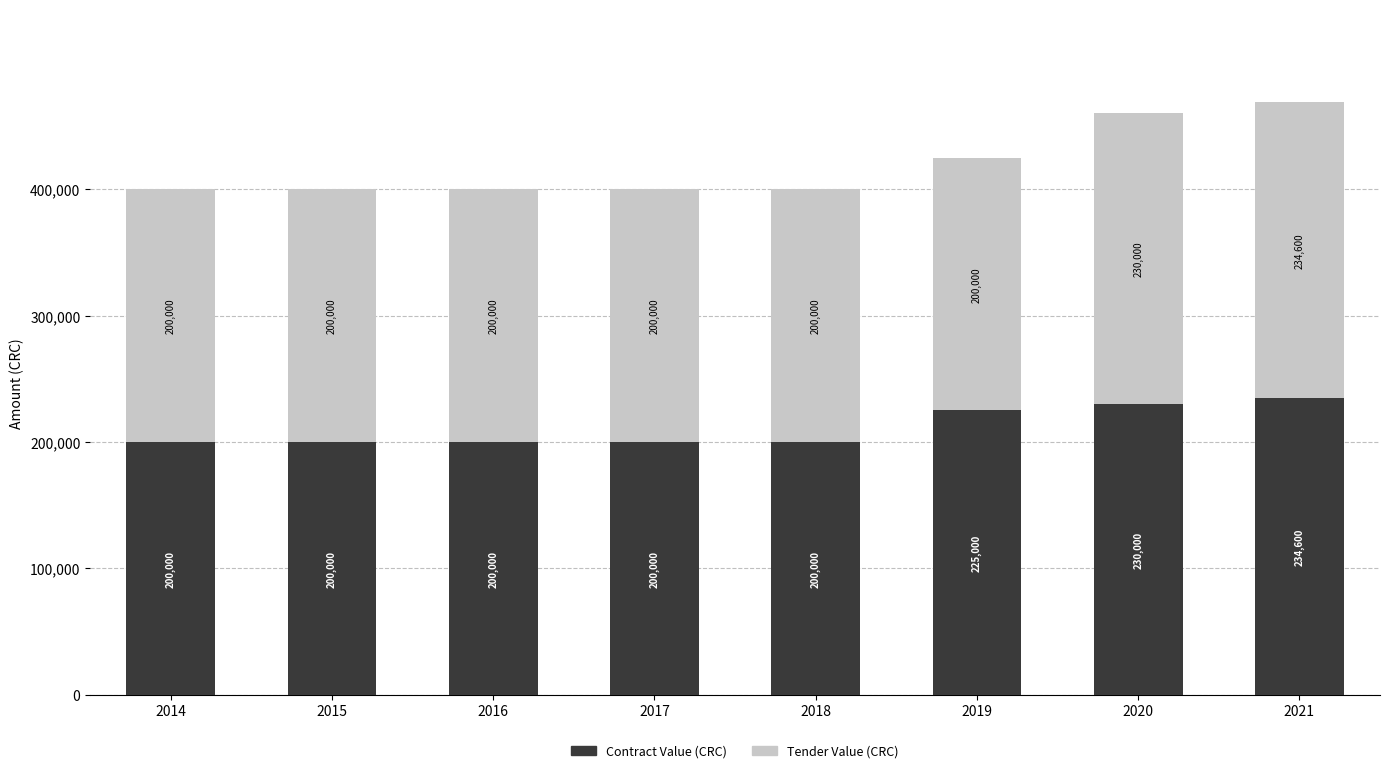

What value does the Contract Value (CRC) series have at 2016, to the nearest 100?

200000